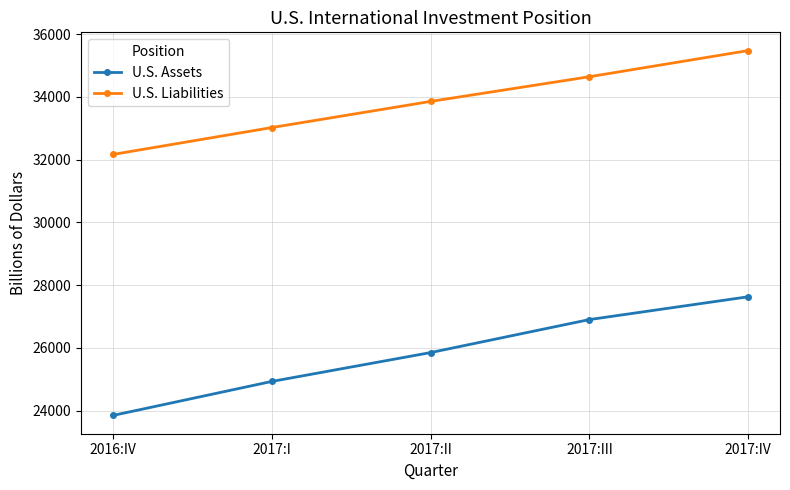

True or false: U.S. Assets and U.S. Liabilities intersect in this chart.

False